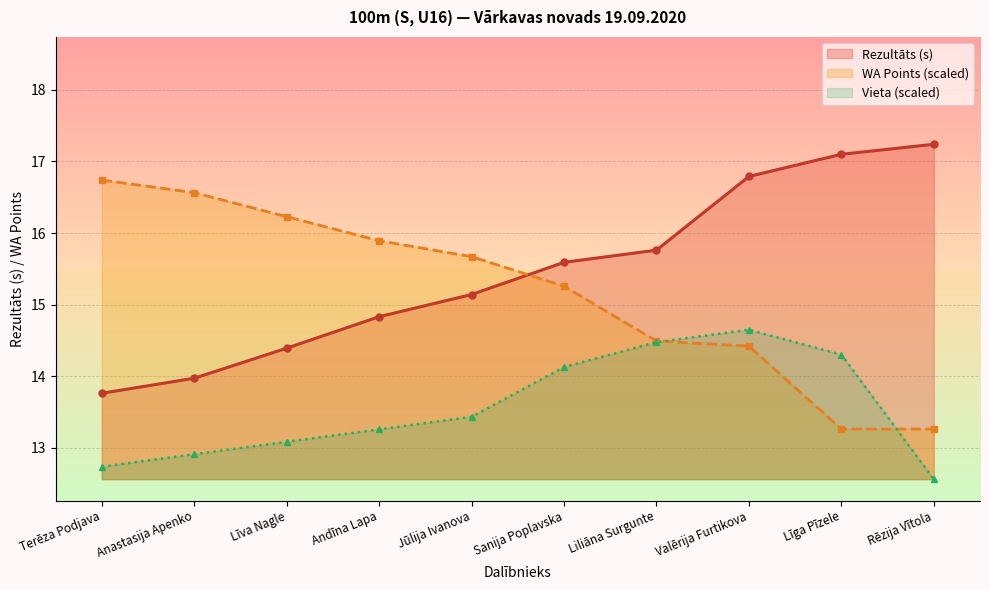

What is the spread (max minus min) of values at Rēzija Vītola?

4.7